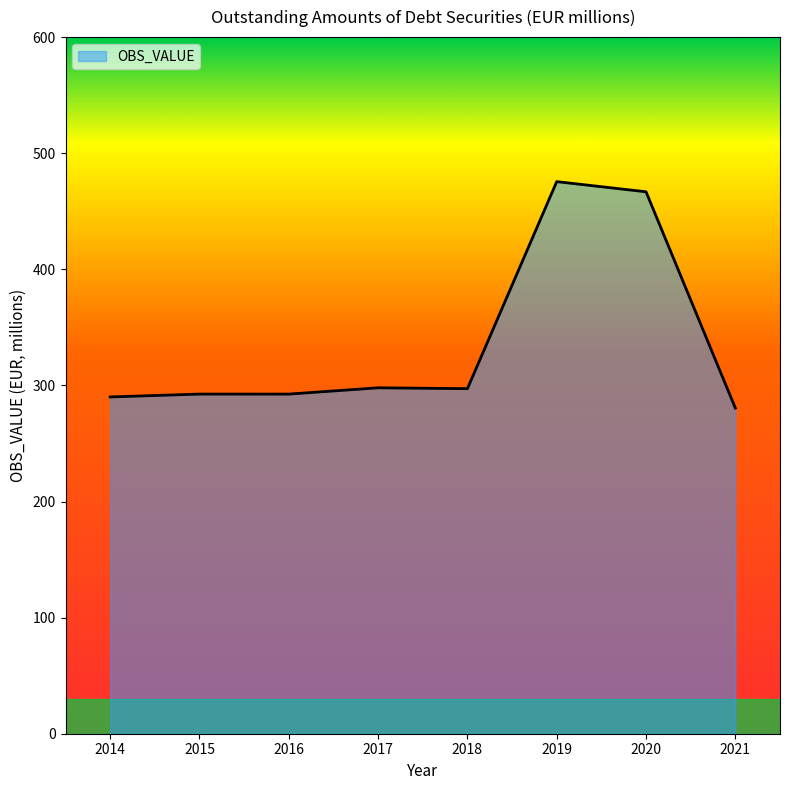

What is the average value?

336.6